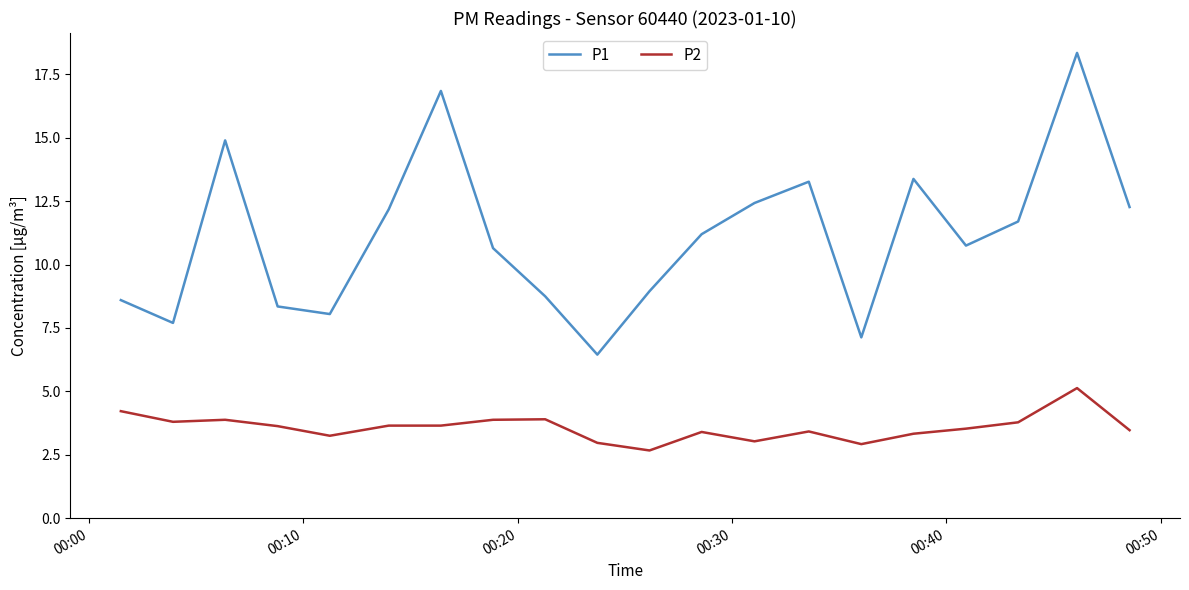

Which series has the largest range (max minus min)?

P1